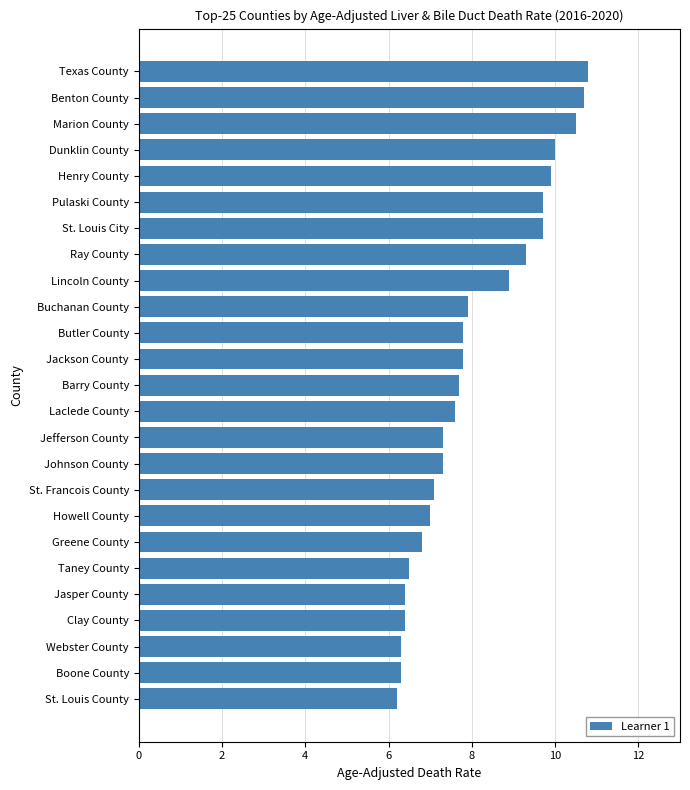

Read the value at Dunklin County.

10.0